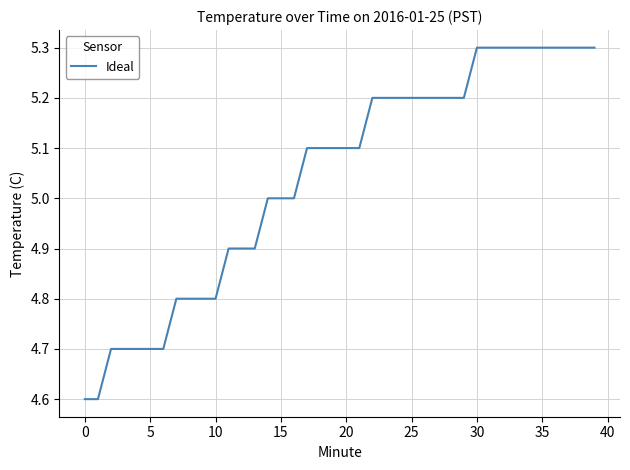

What is the difference between the maximum and minimum values?

0.7